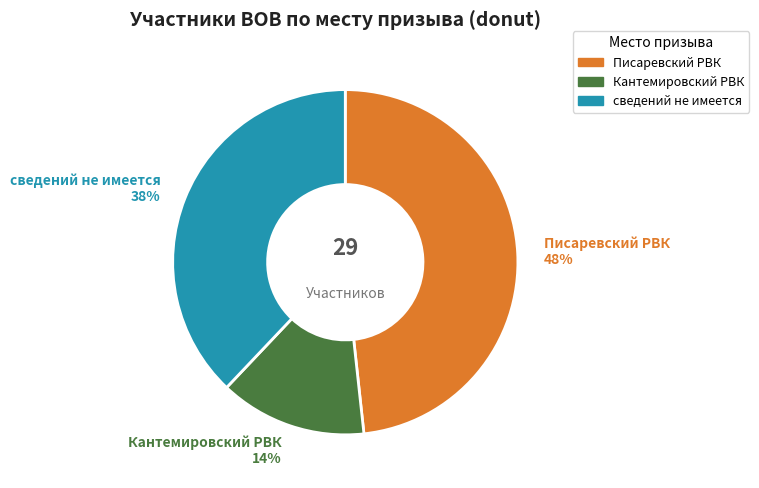

Combined, do Кантемировский РВК and Писаревский РВК account for over 50%?

Yes